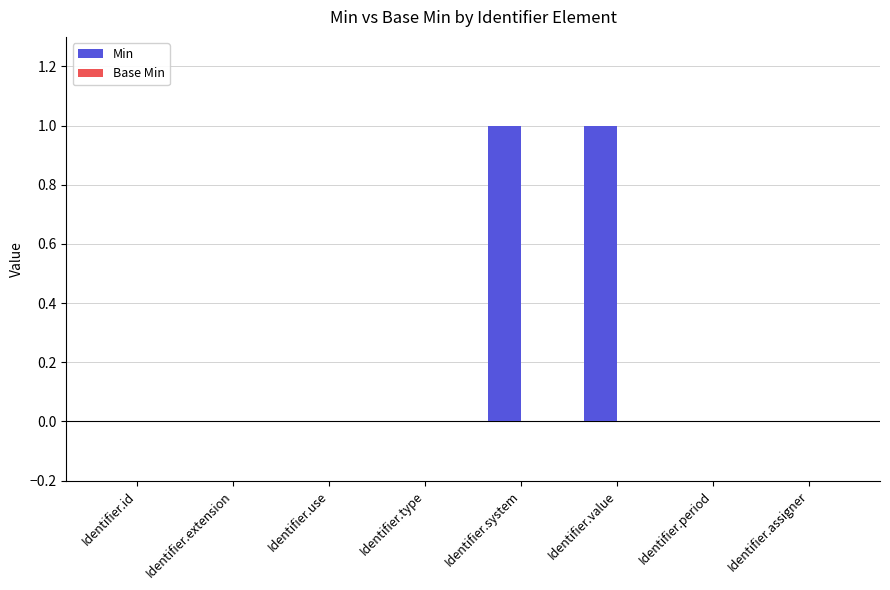

Reading left to right, what are all the values shown in this chart?

Identifier.id=0	Identifier.extension=0	Identifier.use=0	Identifier.type=0	Identifier.system=1	Identifier.value=1	Identifier.period=0	Identifier.assigner=0